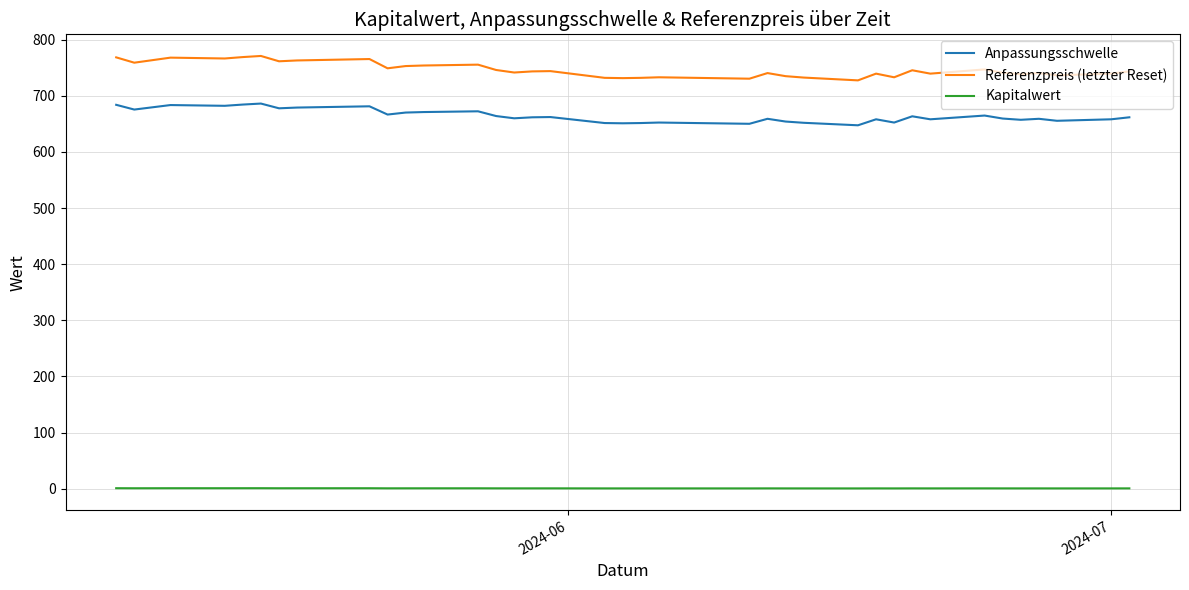

True or false: Anpassungsschwelle and Referenzpreis (letzter Reset) cross at least once.

False